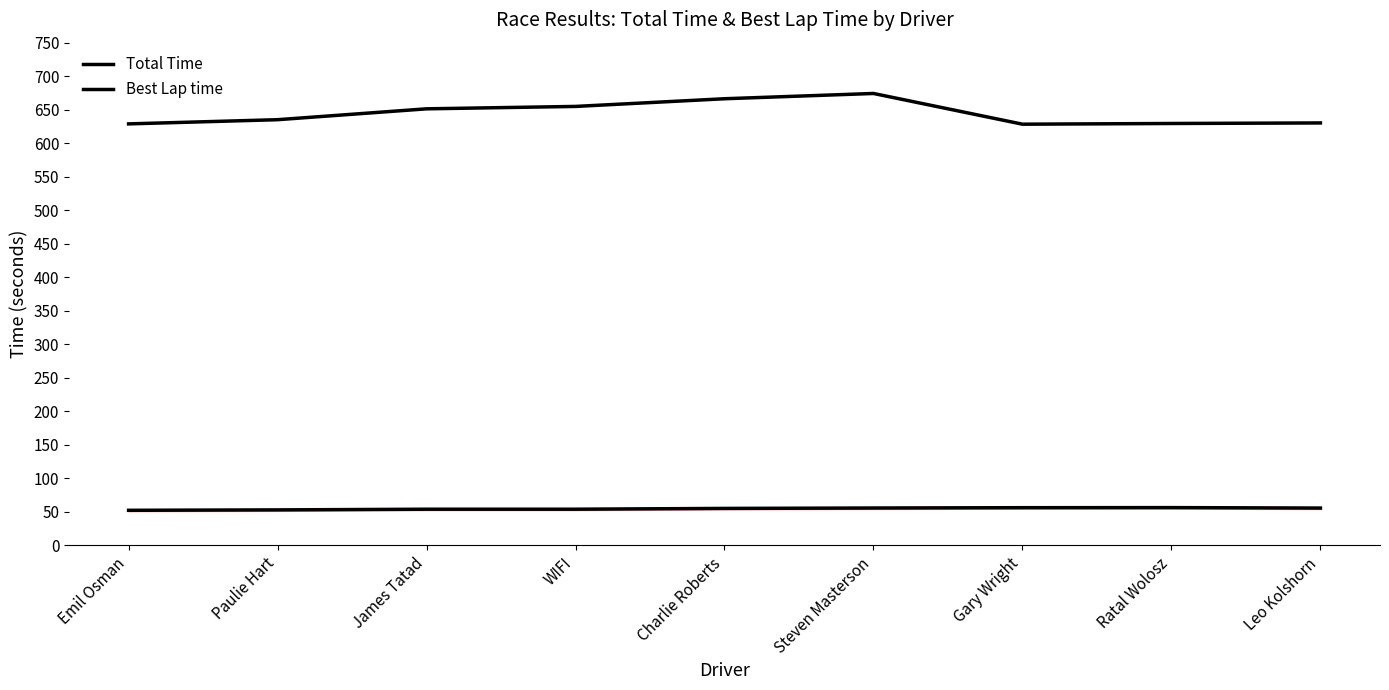

How many lines are shown in the chart?

2